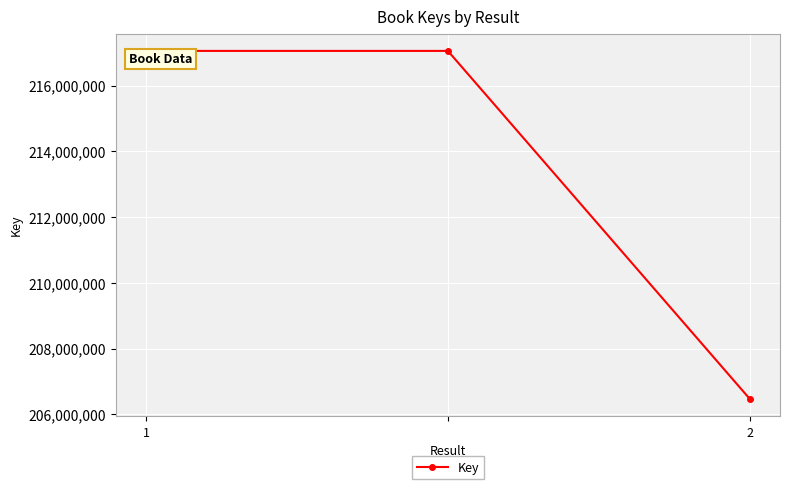

What is the minimum value shown in the chart?

206470281